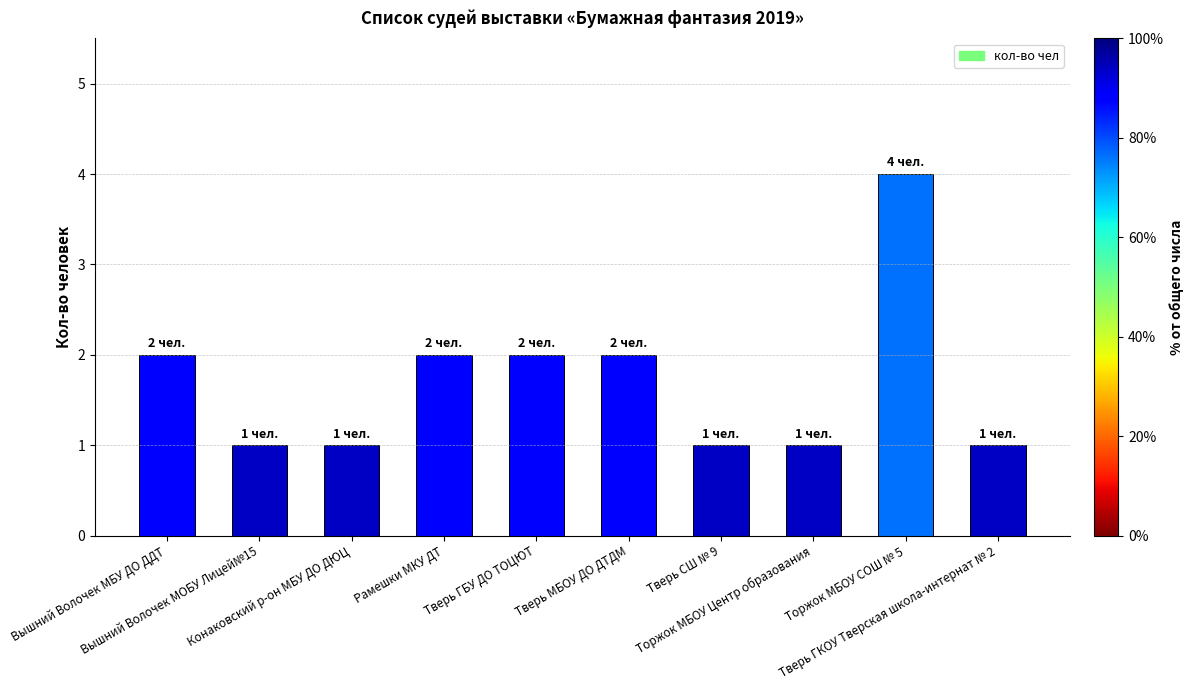

What is the smallest value displayed?

1